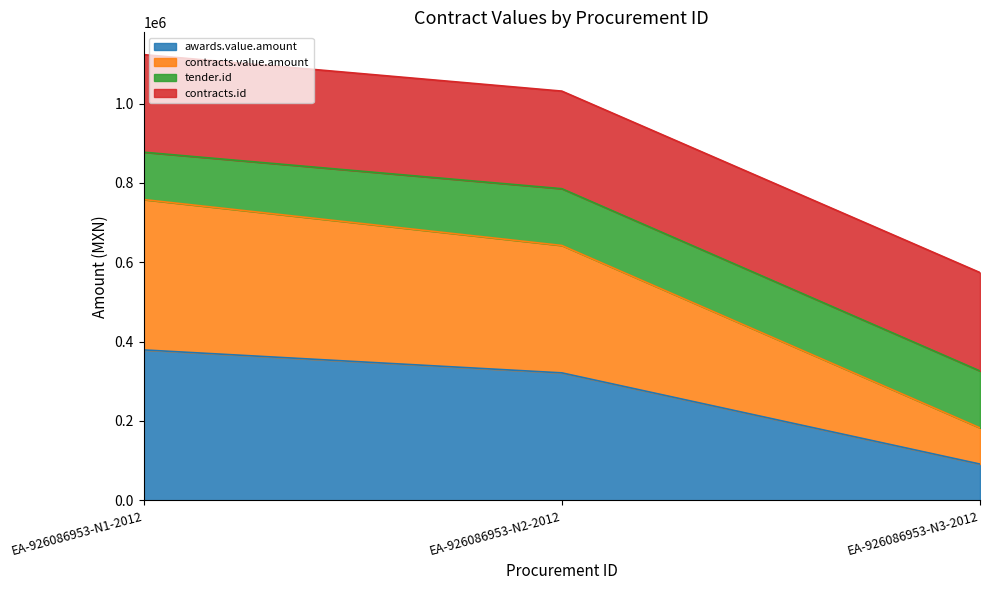

What position from the left is EA-926086953-N2-2012?

2